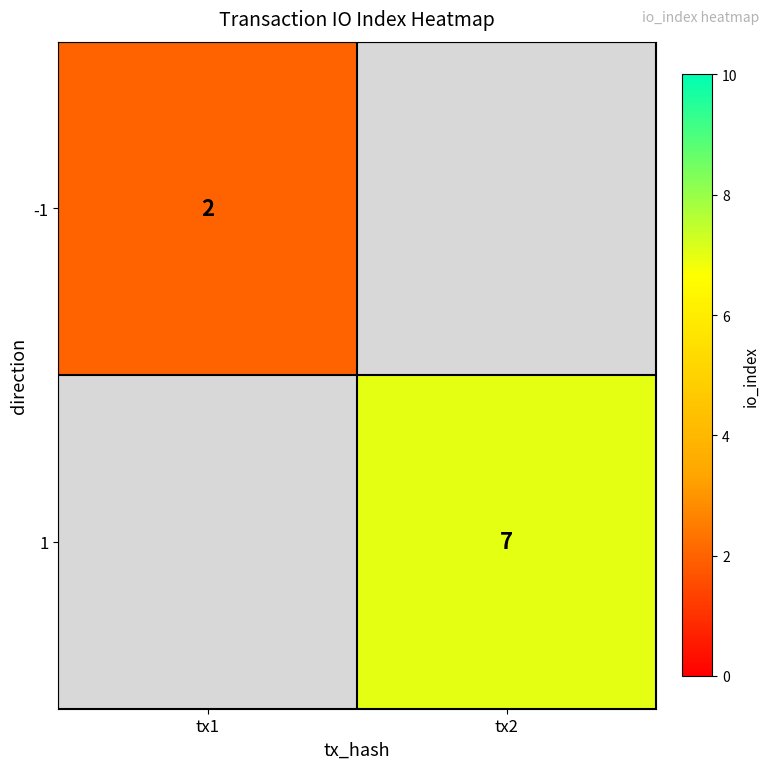

The -1 series shows 3 at tx1. True or false?

False